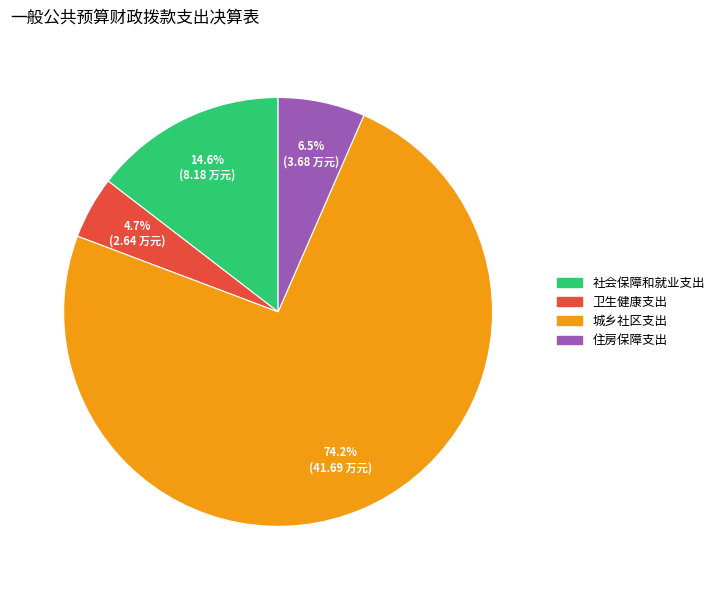

Approximately how many times larger is the value at 社会保障和就业支出 compared to 城乡社区支出?

0.2